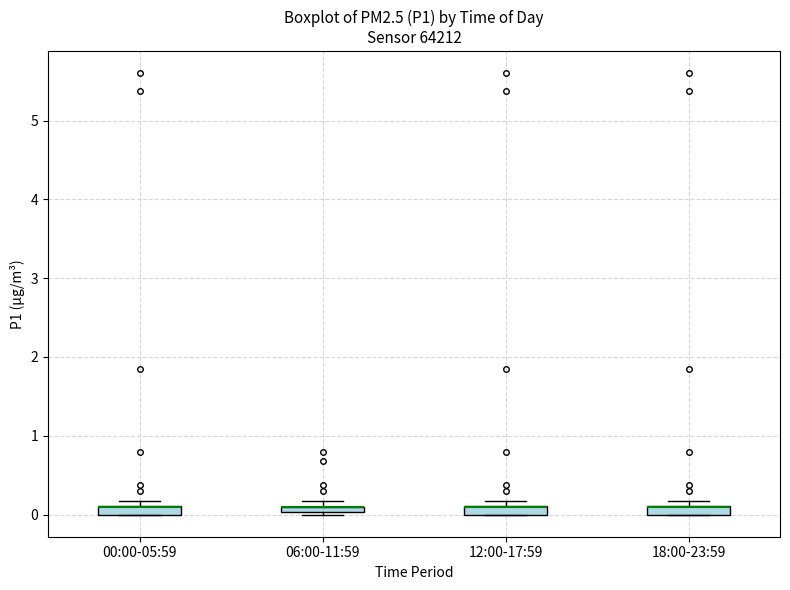

Where is the lower edge of the box for 06:00-11:59 on the y-axis? The values are not printed on the chart, so give them approximately, as read against the axis.

0.0